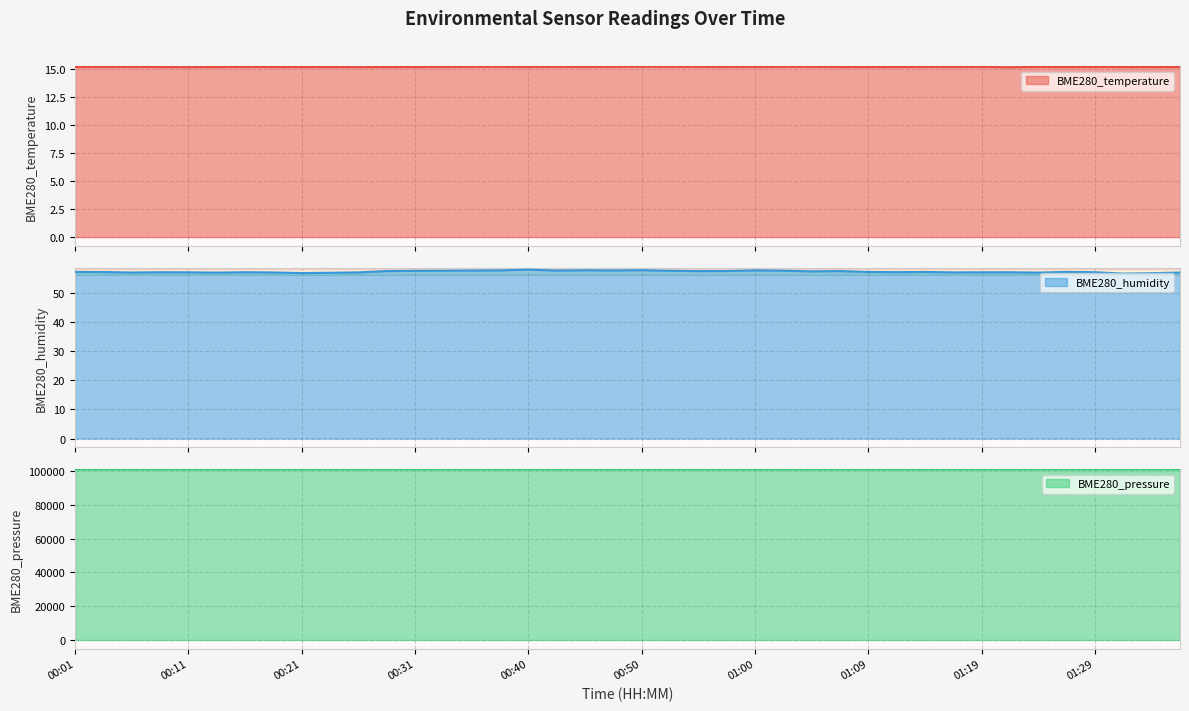

Is it true that BME280_humidity equals 57.8 at 00:43?

True